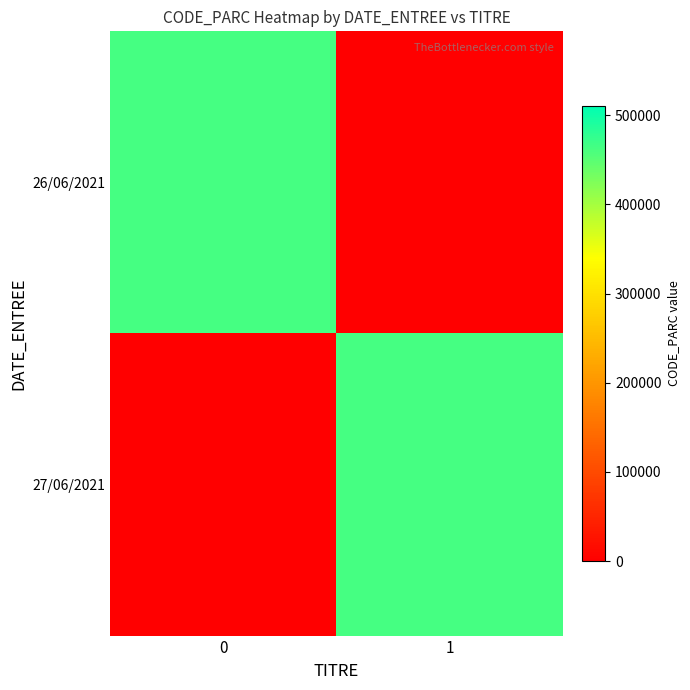

Reading left to right, what are all the values shown in this chart?

26/06/2021: 0=464006	1=0
27/06/2021: 0=0	1=464006